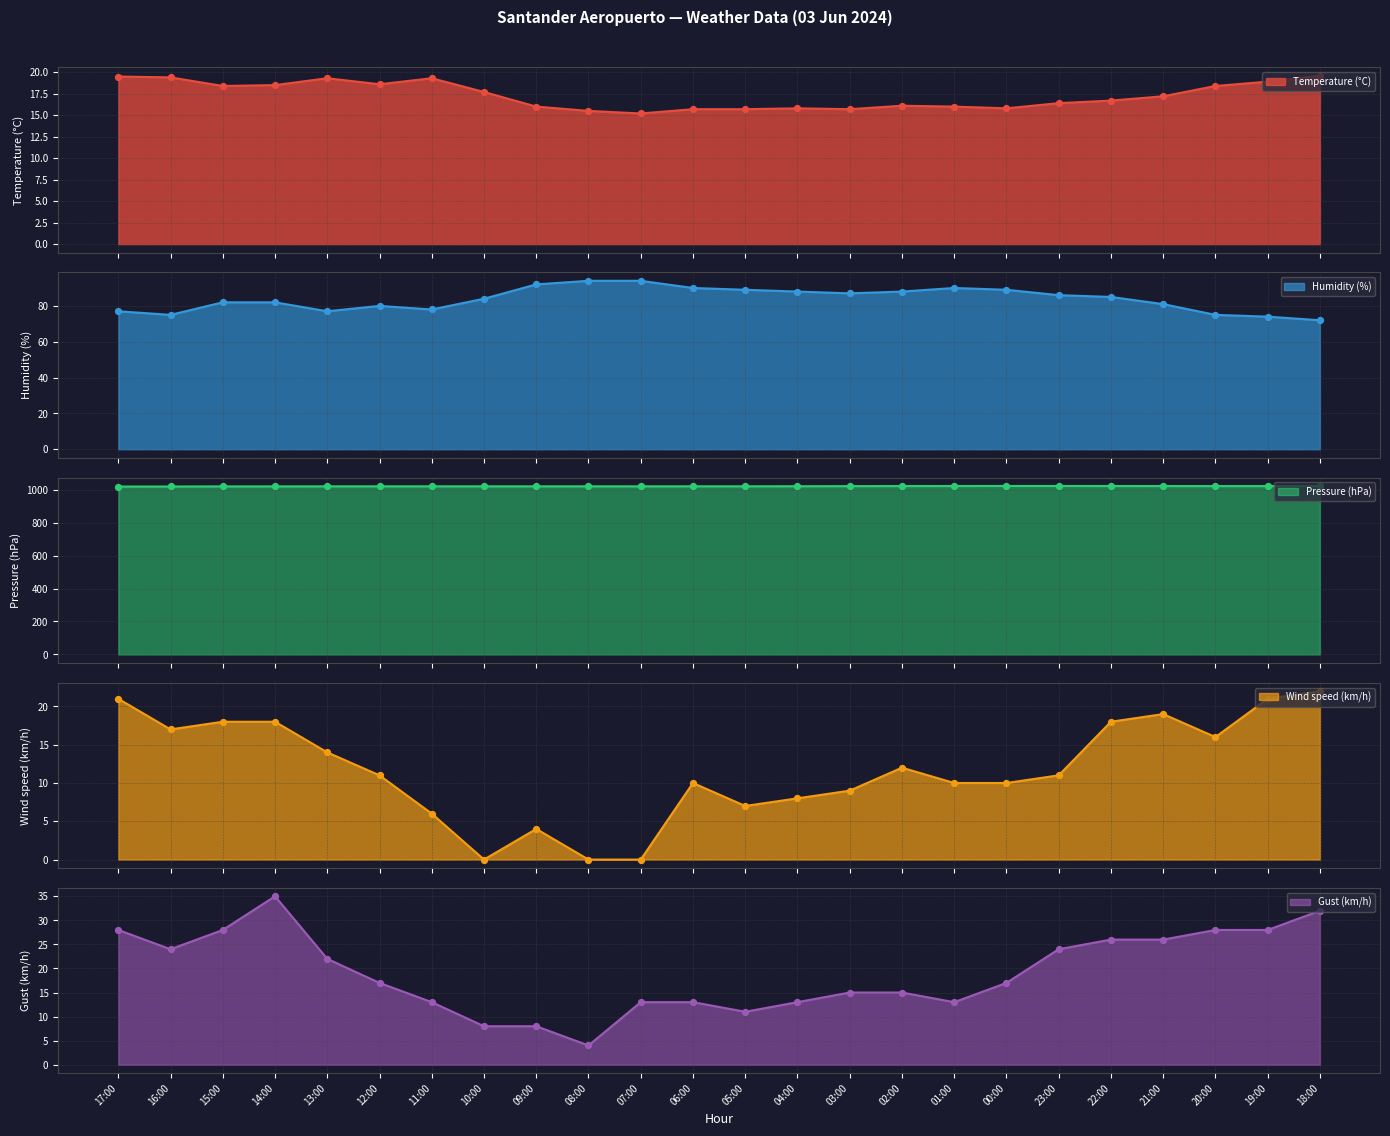

Which series has the widest spread of Y values?

Gust (km/h)